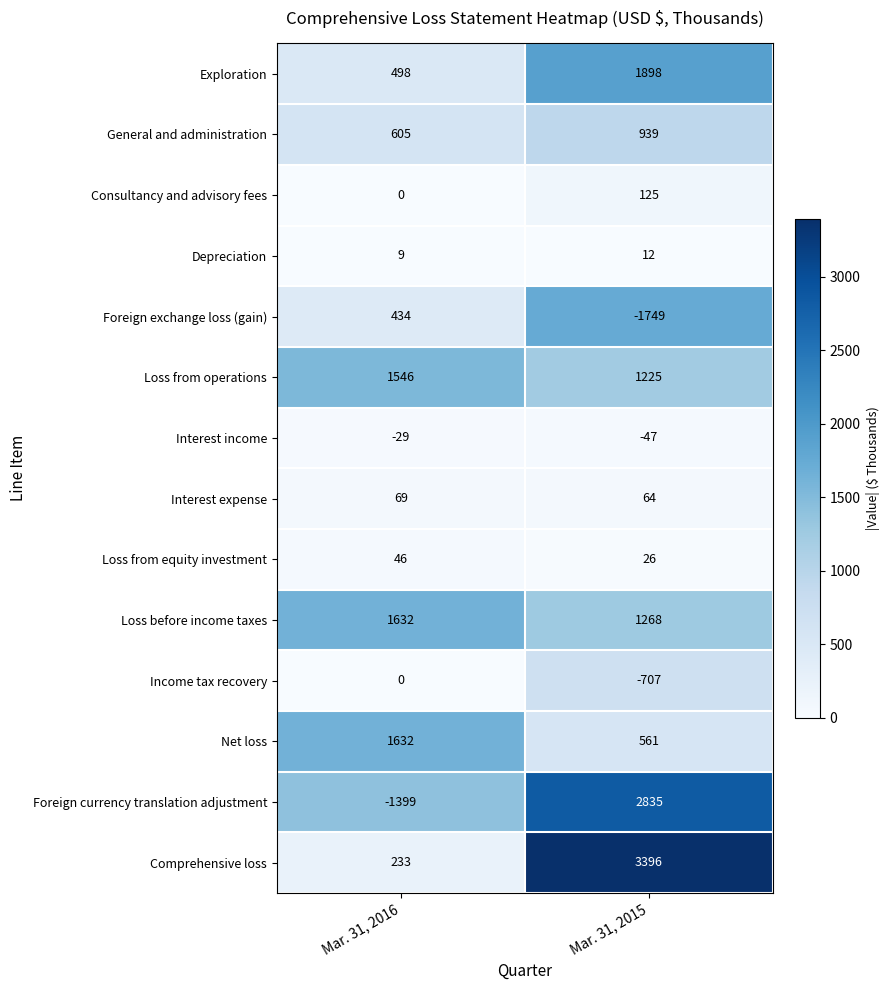

The Net loss series shows 217 at Mar. 31, 2015. True or false?

False